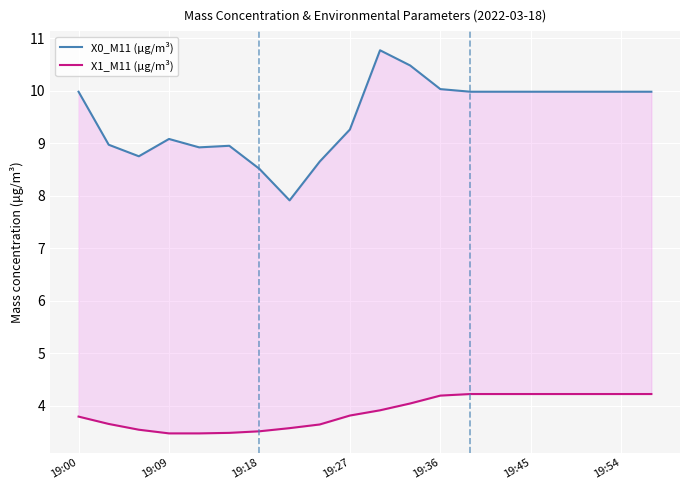

At which label is X0_M11 (μg/m³) closest to 9?

19:09